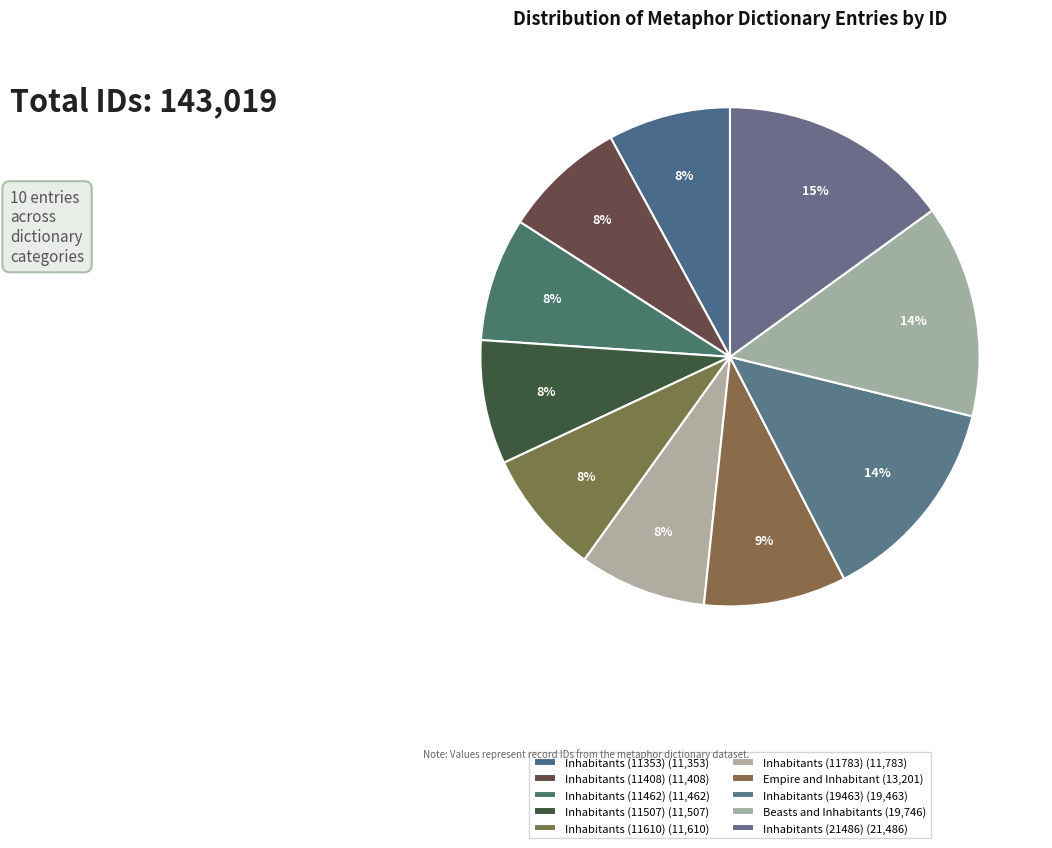

How many slices are in this pie chart?

10